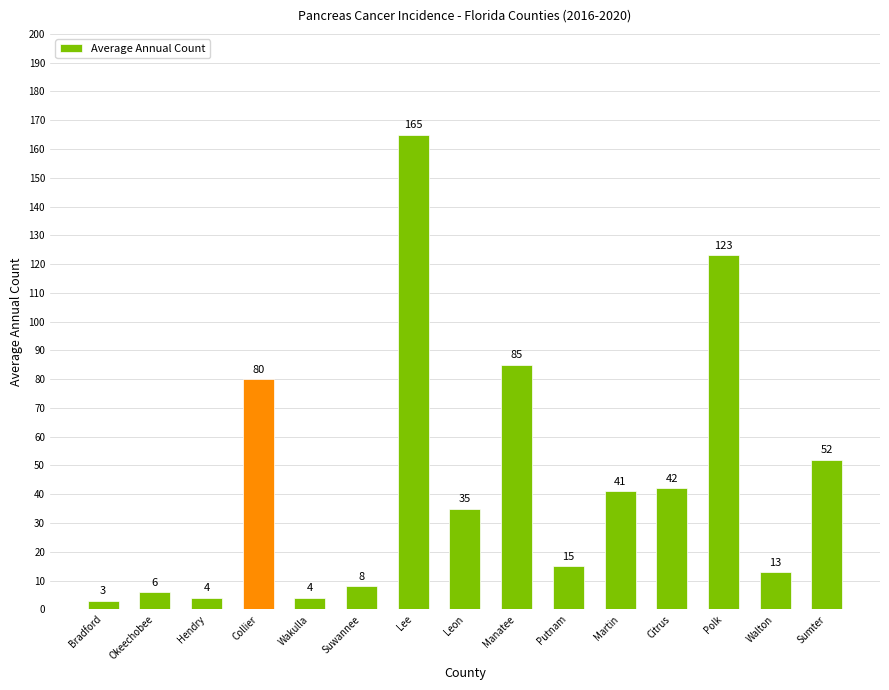

What is the sum of all values?

676